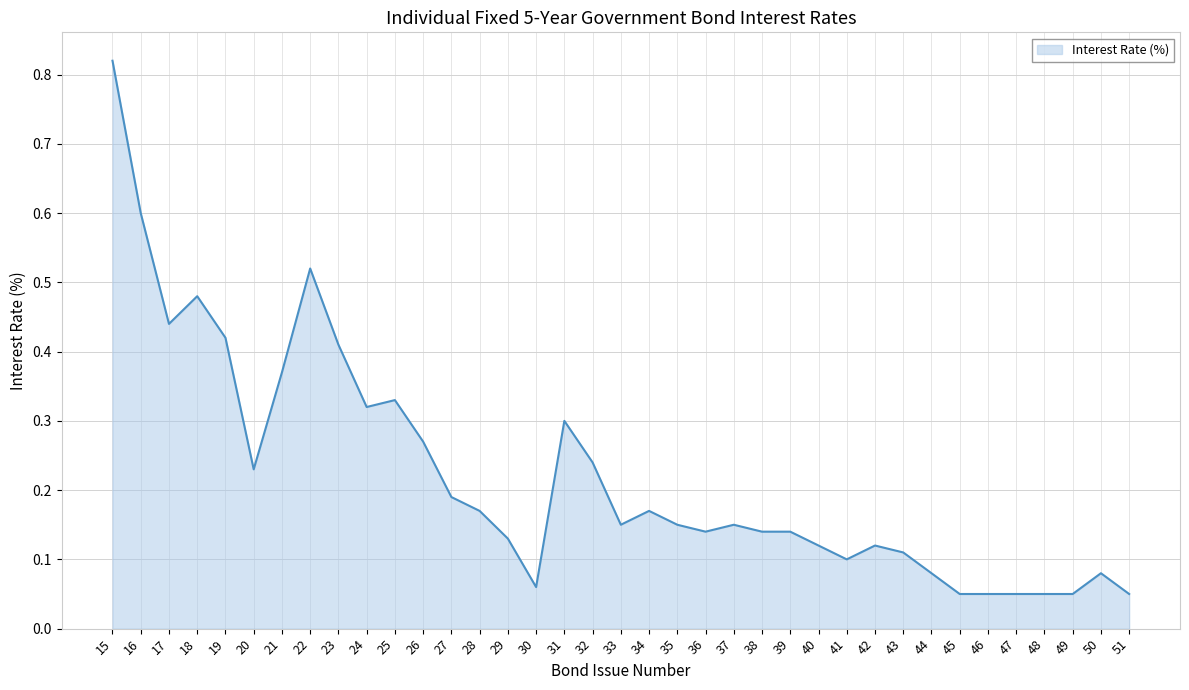

At which category does the chart reach its peak across all series?

15